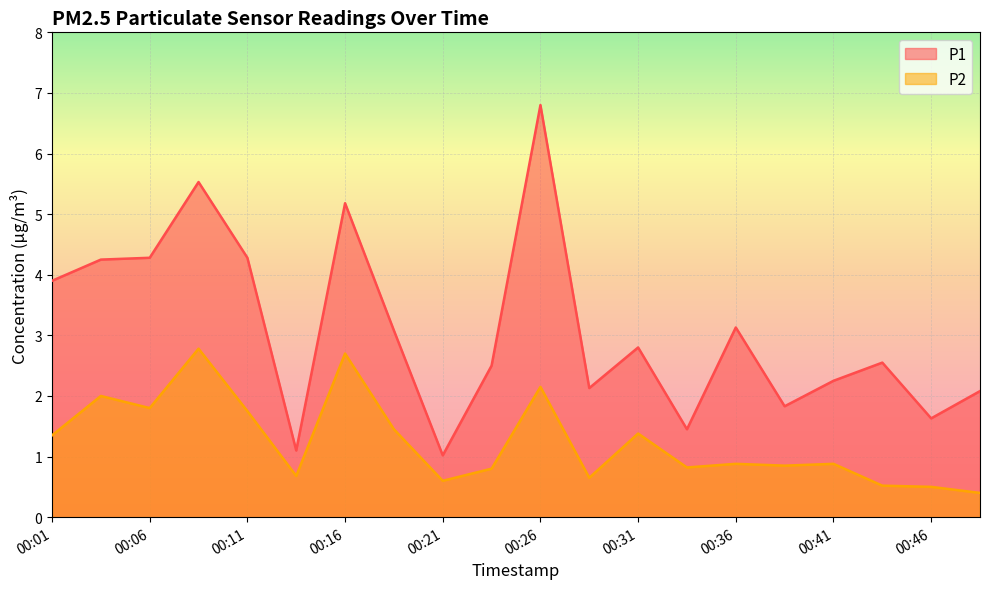

In P2, how many points are higher than both neighbors (excluding endpoints)?

7